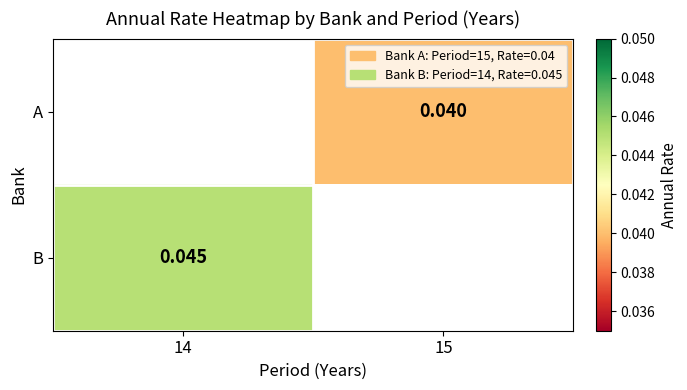

Is the value of B at 14 greater than the value of A at 15?

Yes